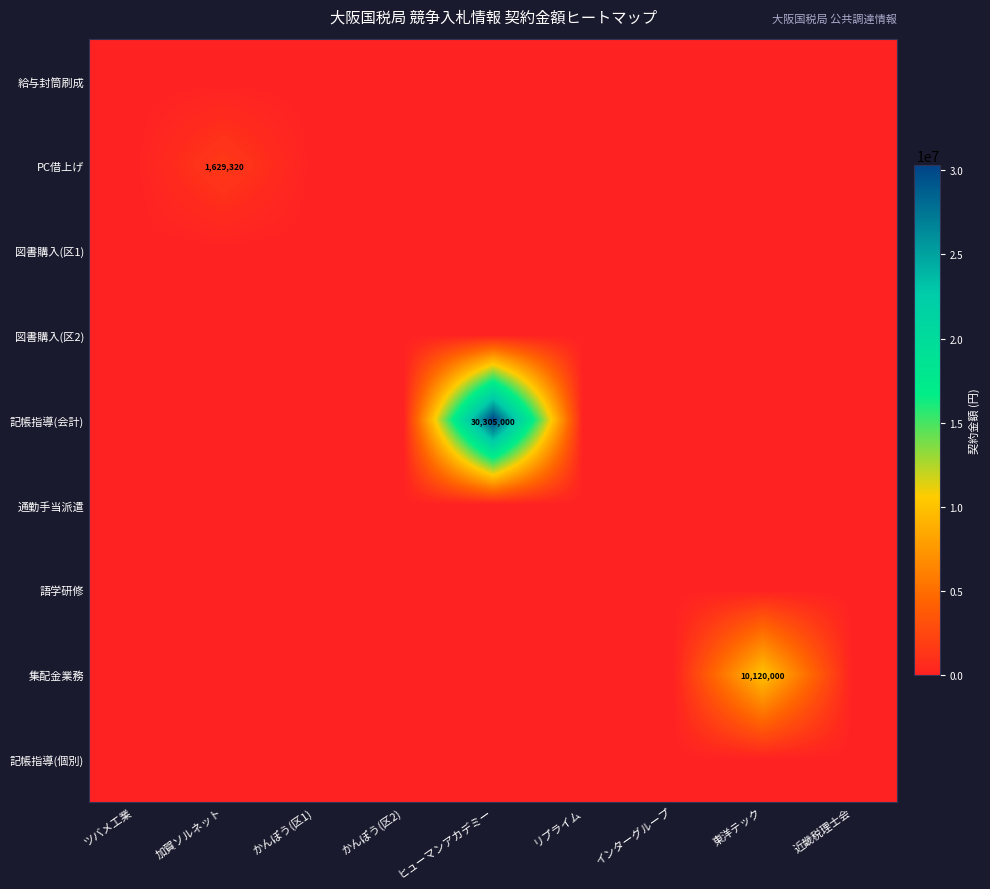

The value of 図書購入(区1) at インターグループ is 0. True or false?

True